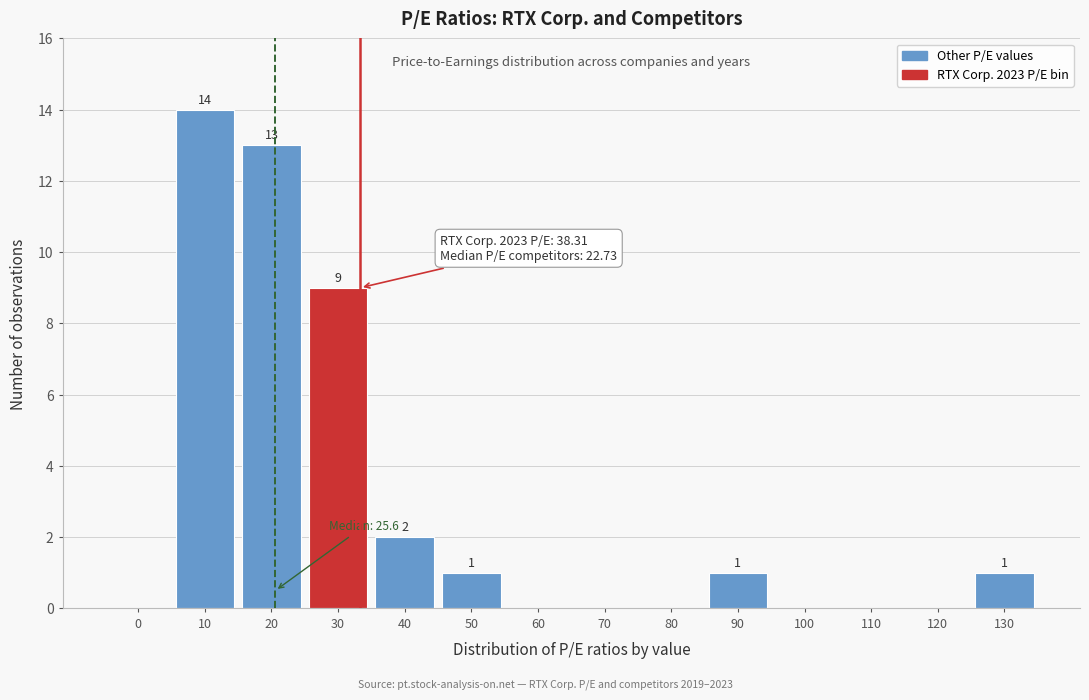

Reading left to right, what are all the values shown in this chart?

0=0	10=14	20=13	30=9	40=2	50=1	60=0	70=0	80=0	90=1	100=0	110=0	120=0	130=1